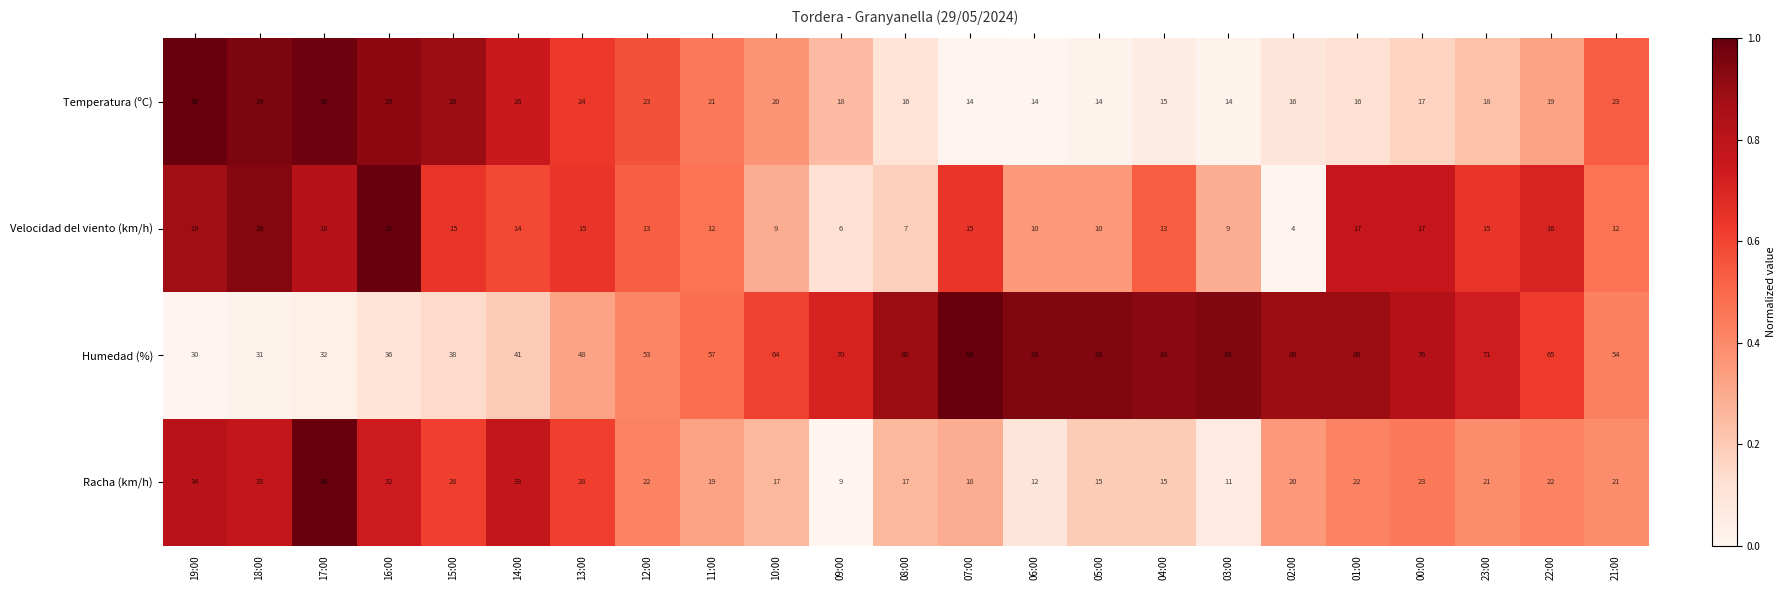

What is the difference between the maximum and second lowest values in the Velocidad del viento (km/h) series?

15